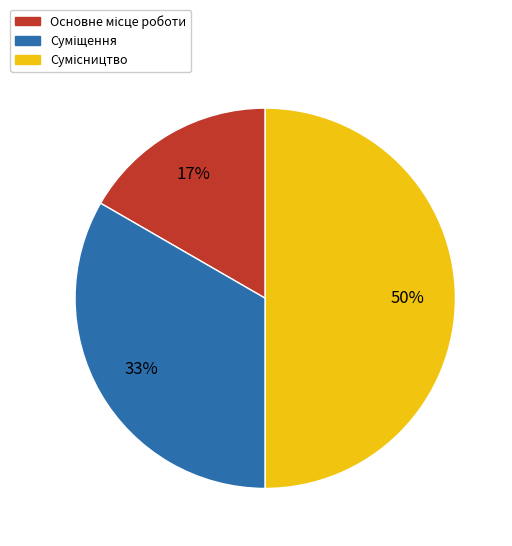

To the nearest percent, what is the difference between the largest and smallest slice percentages?

33%